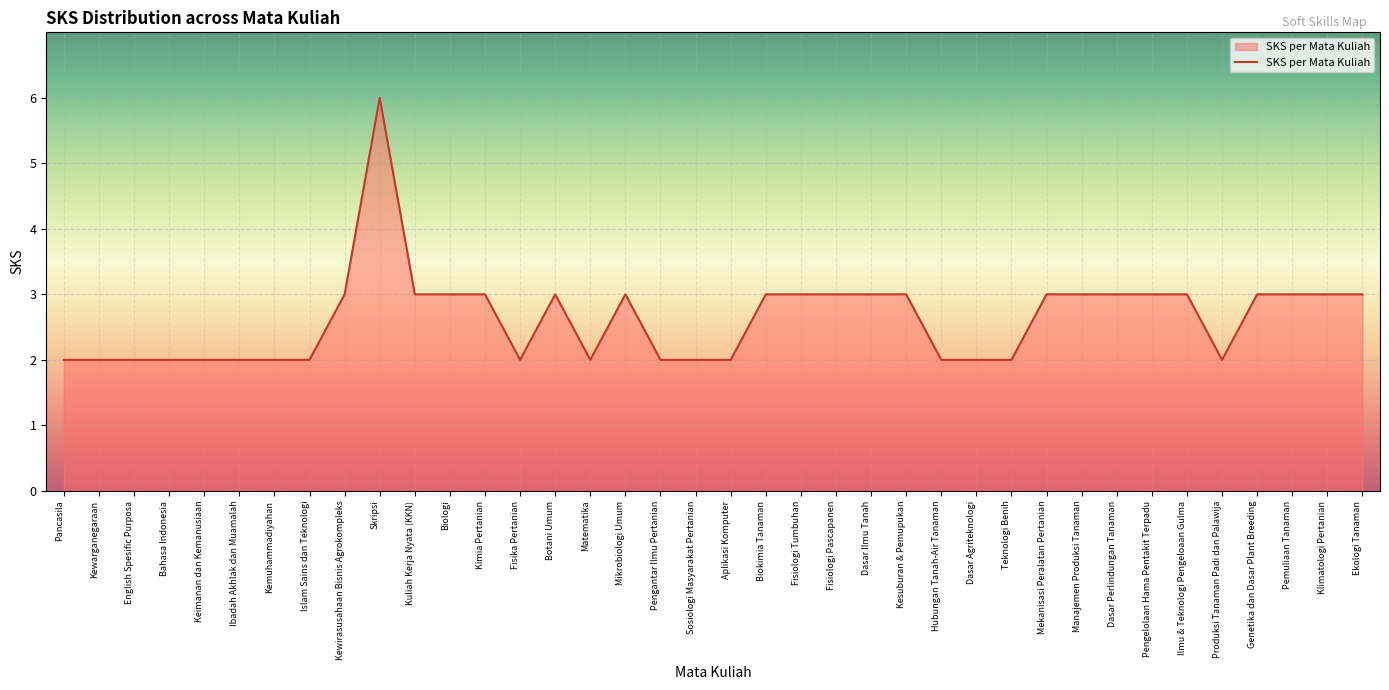

Read the value at Biokimia Tanaman.

3